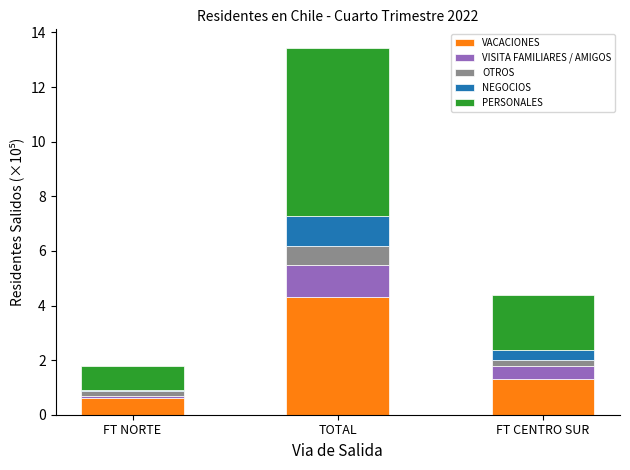

Which category has the highest value in the VACACIONES series?

TOTAL